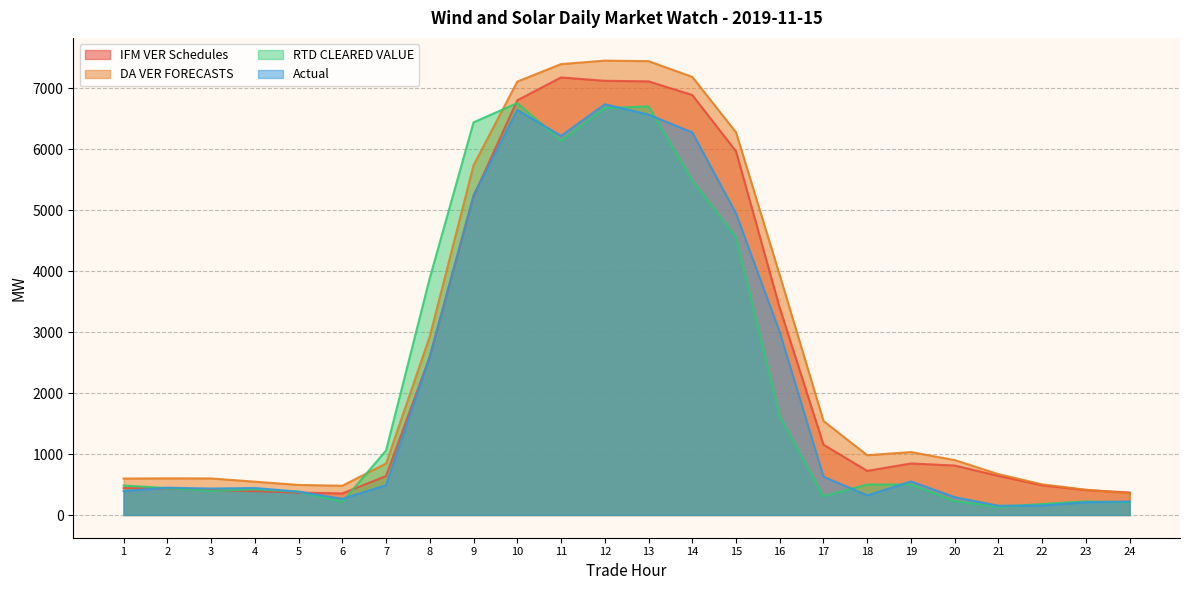

How many data points in DA VER FORECASTS are above 981?

11